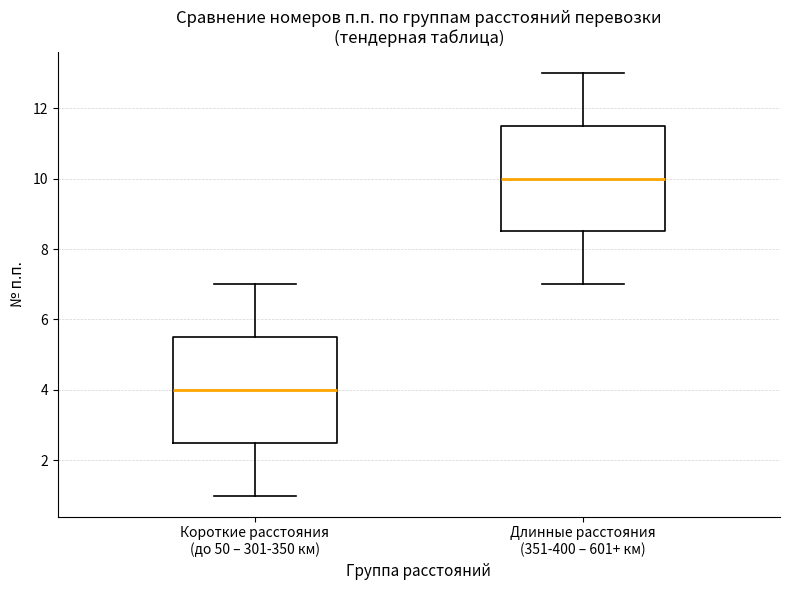

Reading left to right, read every box against the y-axis: the position of its median line, the range the box covers, and the ends of its whiskers. The values are not printed on the chart, so give them approximately, as read against the axis.

Короткие расстояния (до 50 – 301-350 км): median 4.0, box 2.6 to 5.6, whiskers 1.0 to 7.0
Длинные расстояния (351-400 – 601+ км): median 10.0, box 8.6 to 11.6, whiskers 7.0 to 13.0